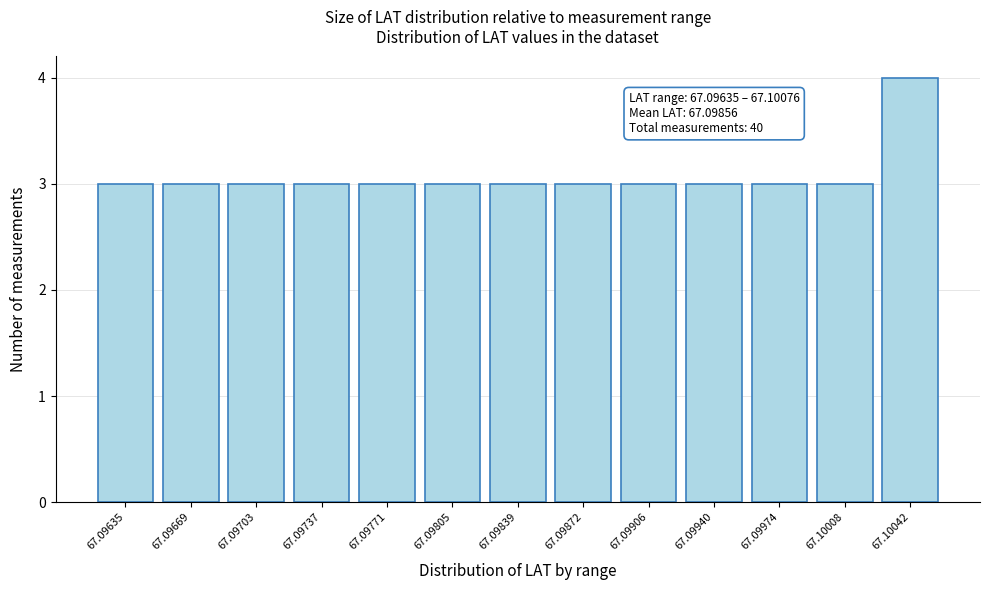

Reading right to left, what are all the values shown in this chart?

67.10042=4	67.10008=3	67.09974=3	67.09940=3	67.09906=3	67.09872=3	67.09839=3	67.09805=3	67.09771=3	67.09737=3	67.09703=3	67.09669=3	67.09635=3